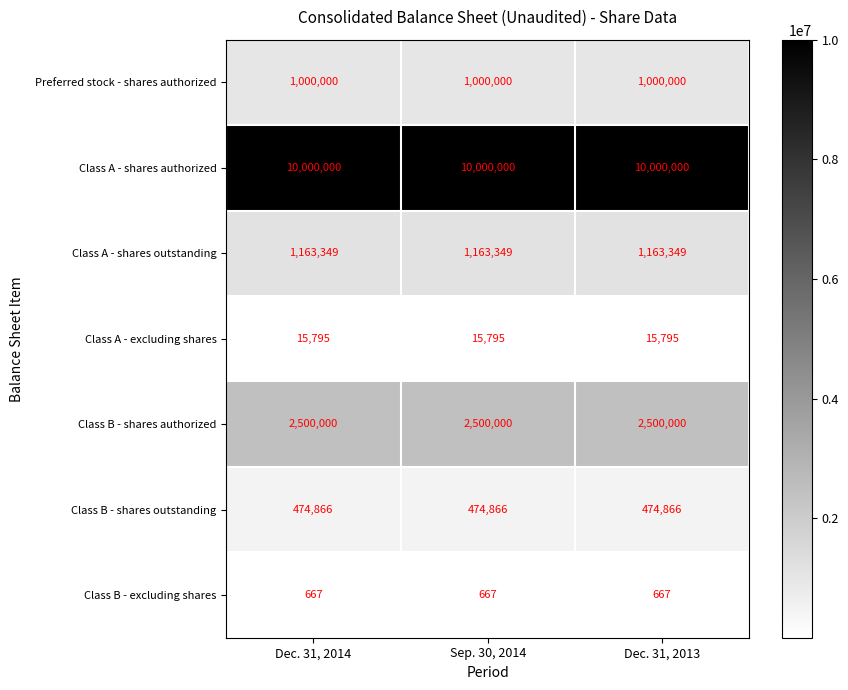

What is the spread (max minus min) of values at Dec. 31, 2013?

9999333